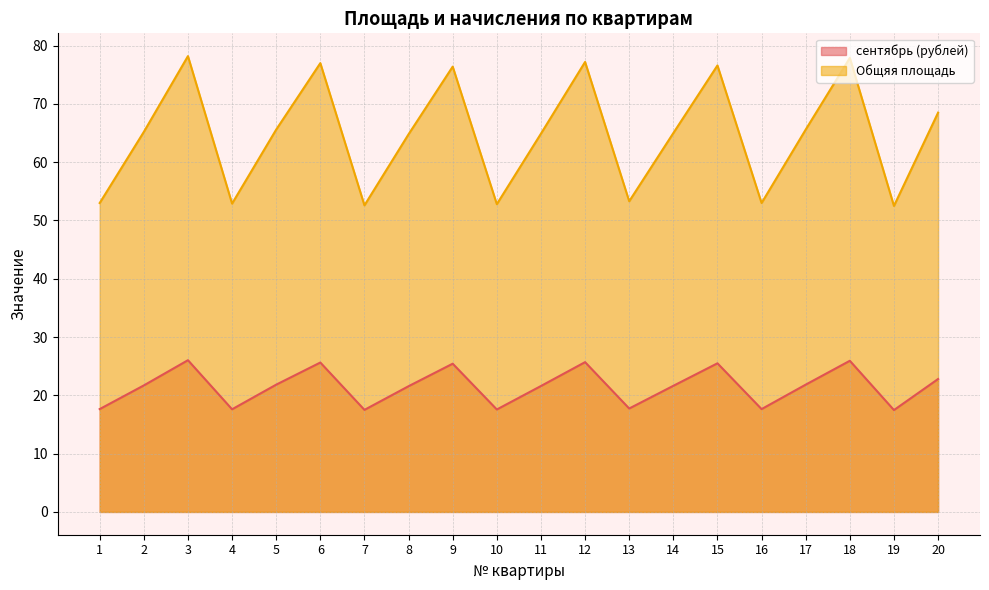

How many data points in Общяя площадь are less than 65?

9